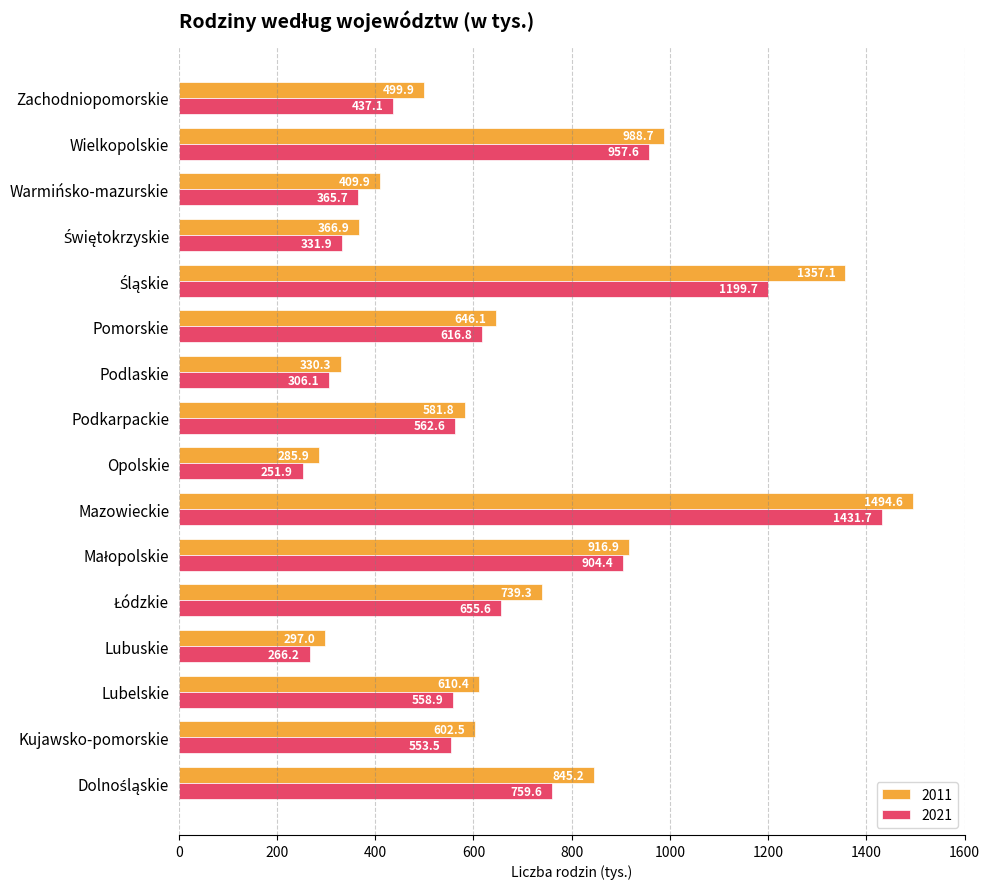

What is the difference between the highest and lowest values at Warmińsko-mazurskie?

44.2